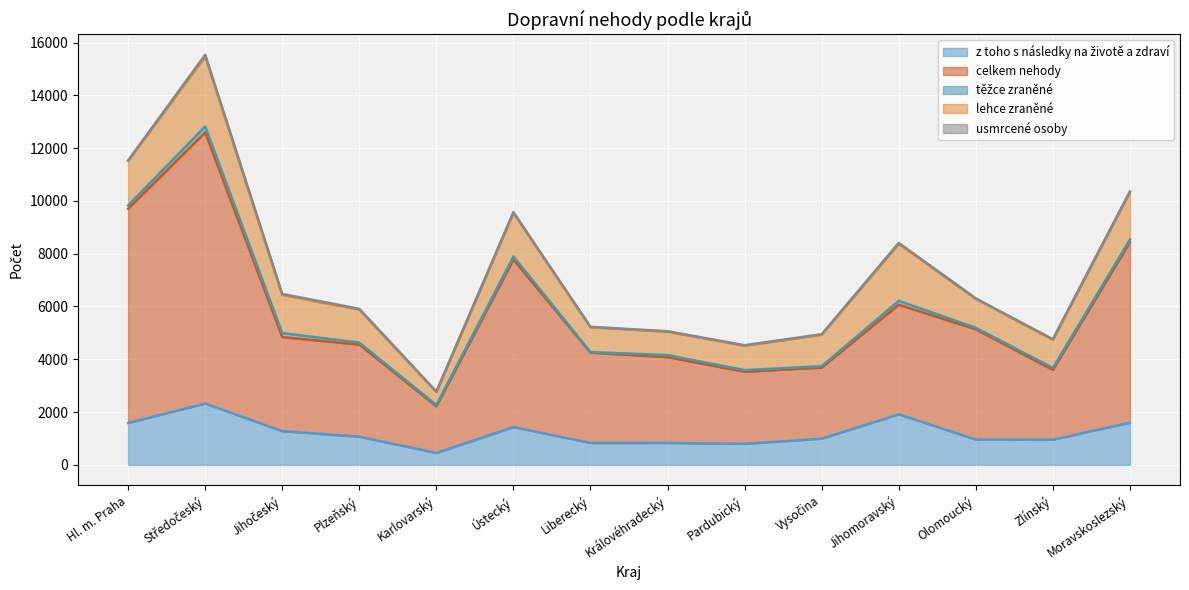

At which category is the sum across all series the highest?

Středočeský